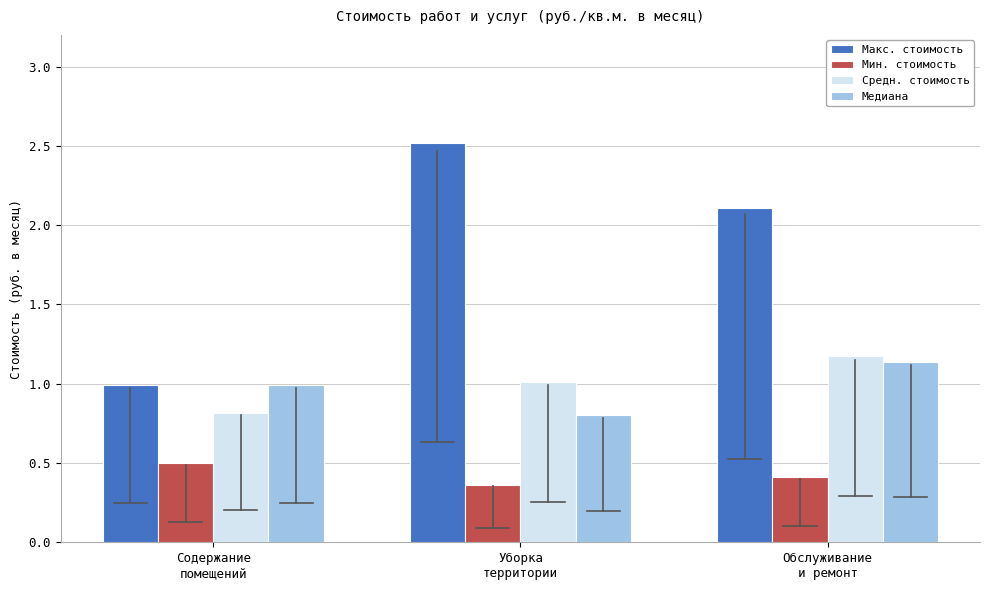

Which series has the widest spread of values?

Макс. стоимость